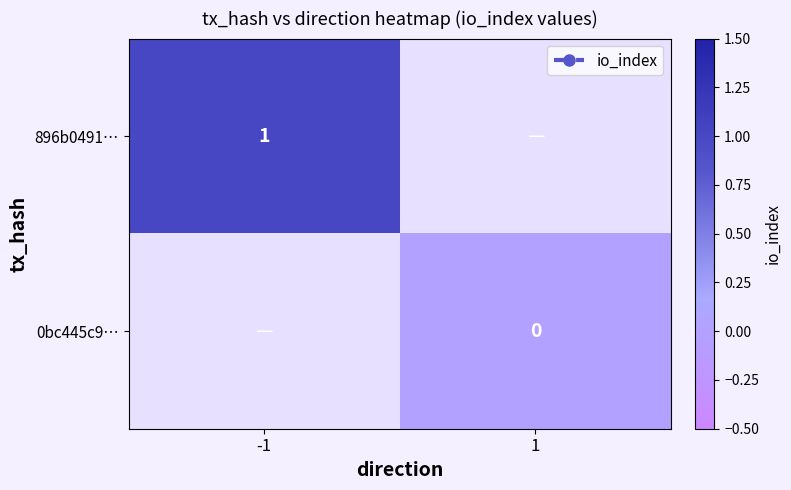

The 896b0491… series shows 1 at -1. True or false?

True